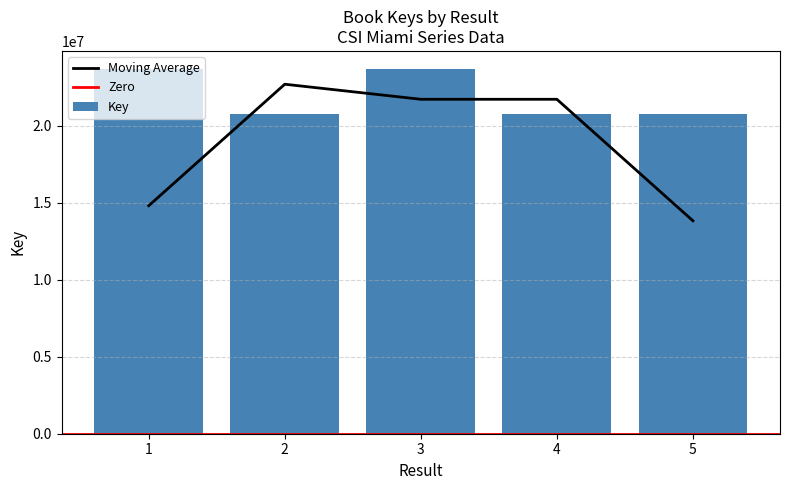

The value at 4 is 29963662. True or false?

False